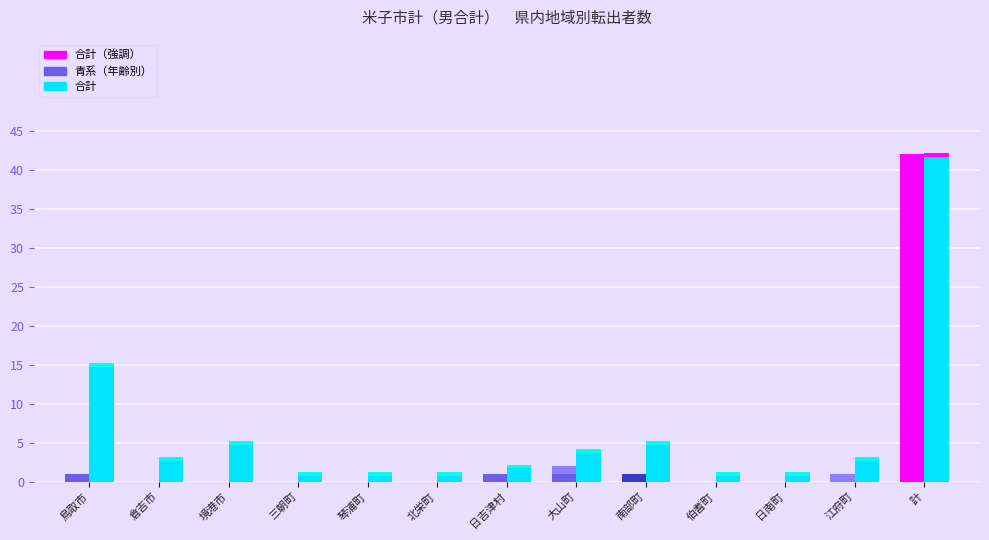

Reading left to right, list all the values displayed in this chart.

０歳: 0	0	0	0	0	0	0	0	1	0	0	0	1
１歳・２歳: 1	0	0	0	0	0	1	1	0	0	0	0	3
３歳・４歳: 0	0	0	0	0	0	0	1	0	0	0	1	2
合計: 15	3	5	1	1	1	2	4	5	1	1	3	42